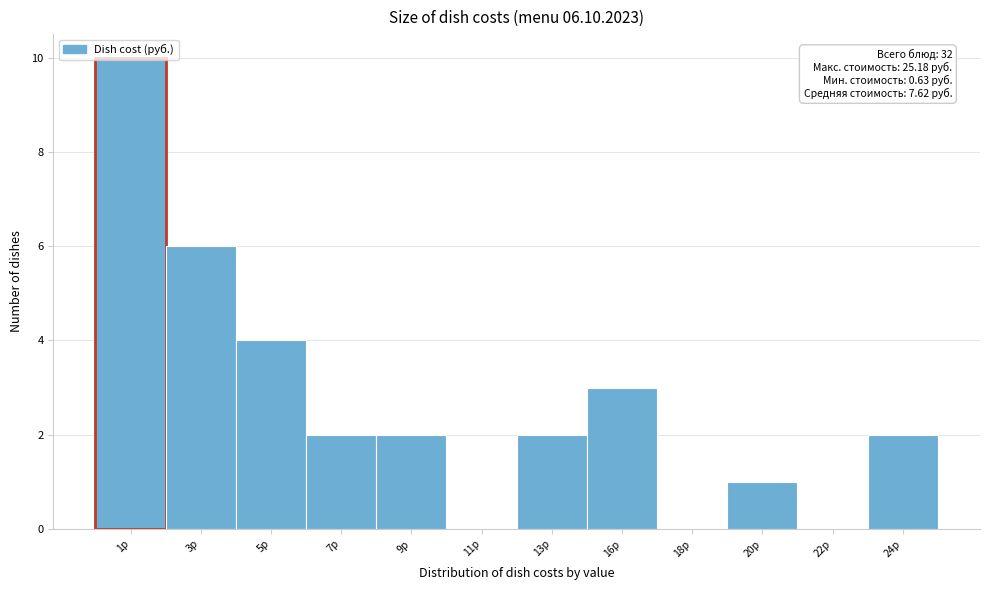

True or false: the data shows 1 at 9р.

False